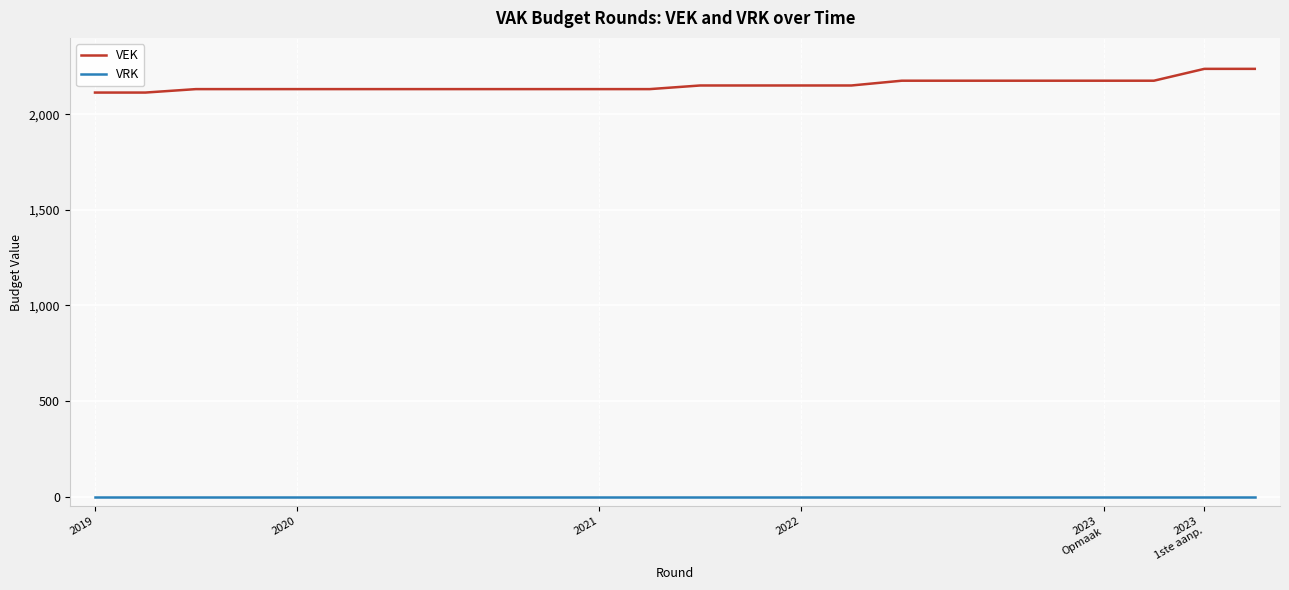

List the series in order of their peak value, lowest first.

VRK, VEK